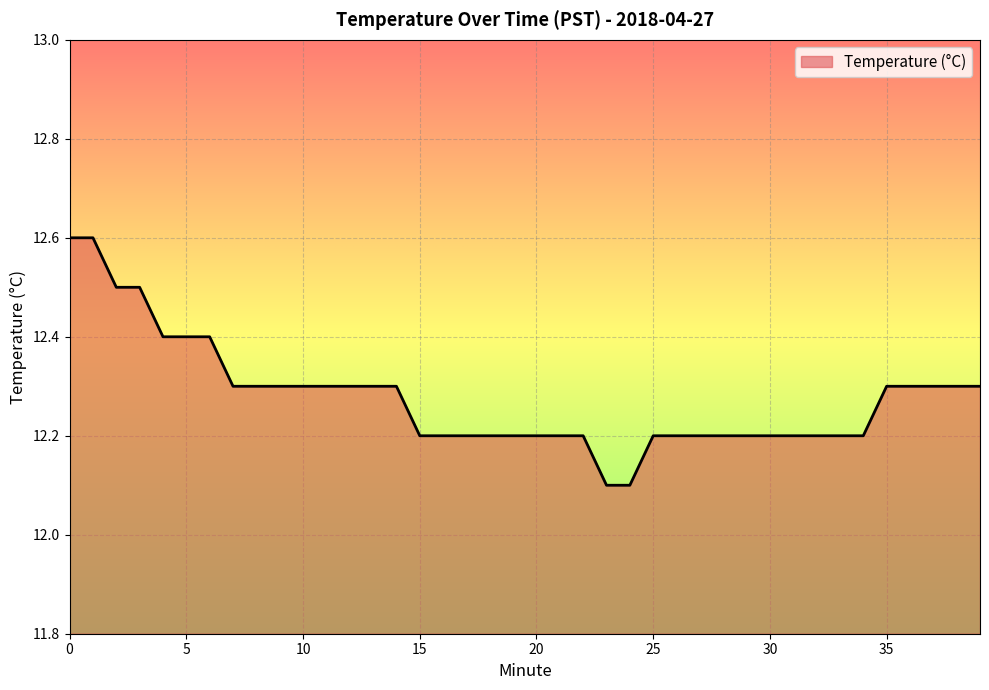

How many distinct data groups are displayed?

1